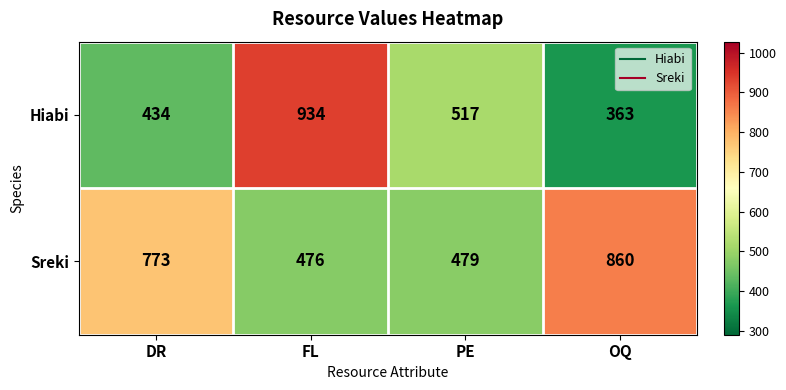

Reading left to right, extract all data points from this chart.

Hiabi: 434	934	517	363
Sreki: 773	476	479	860